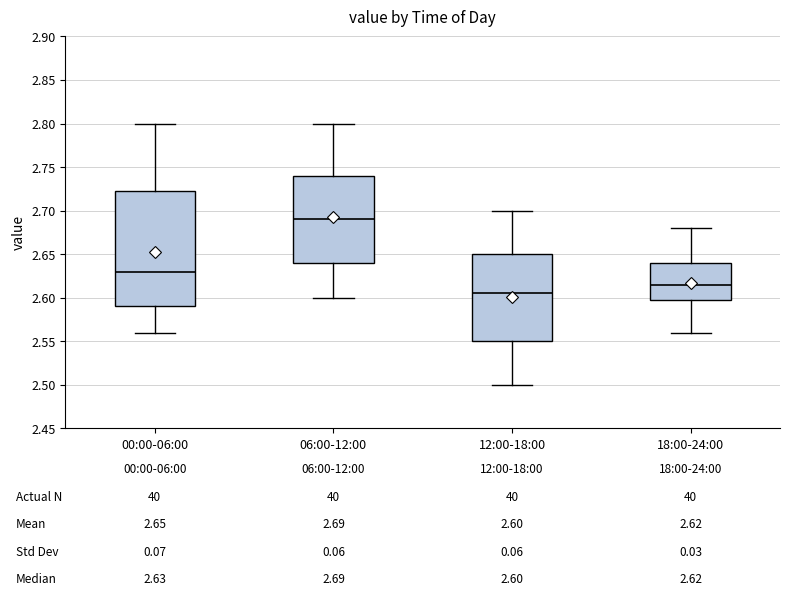

Which box's median line is the lowest?

12:00-18:00